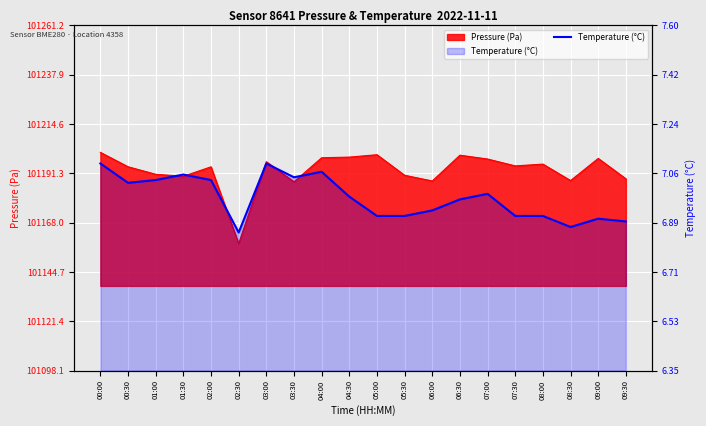

Which label corresponds to the largest value in the chart?

00:00